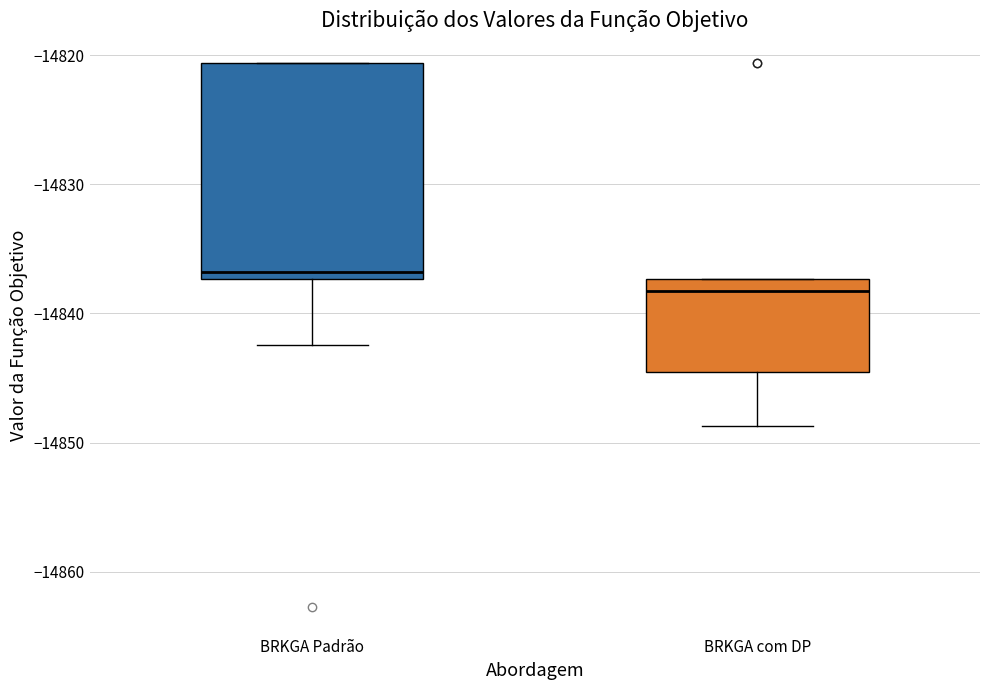

Where does the median line of the box for BRKGA com DP sit on the y-axis? The values are not printed on the chart, so give them approximately, as read against the axis.

-14838